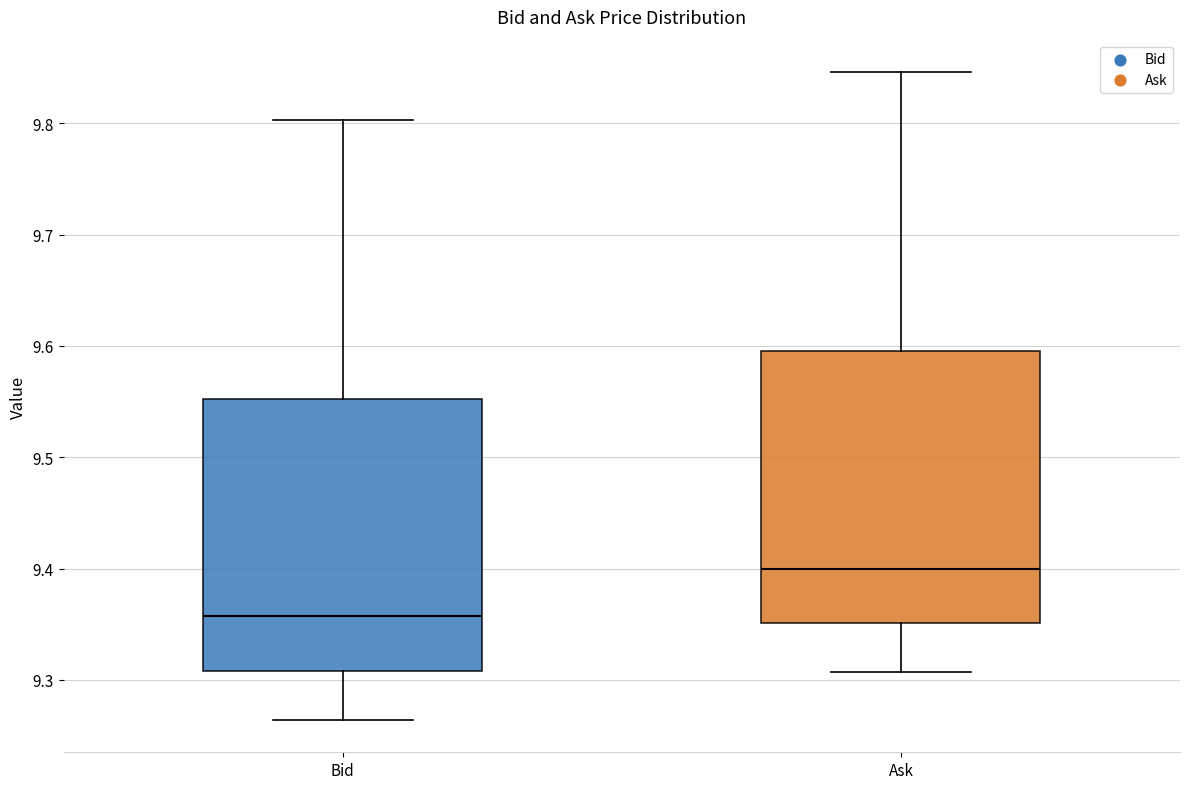

Which box's median line is the lowest?

Bid